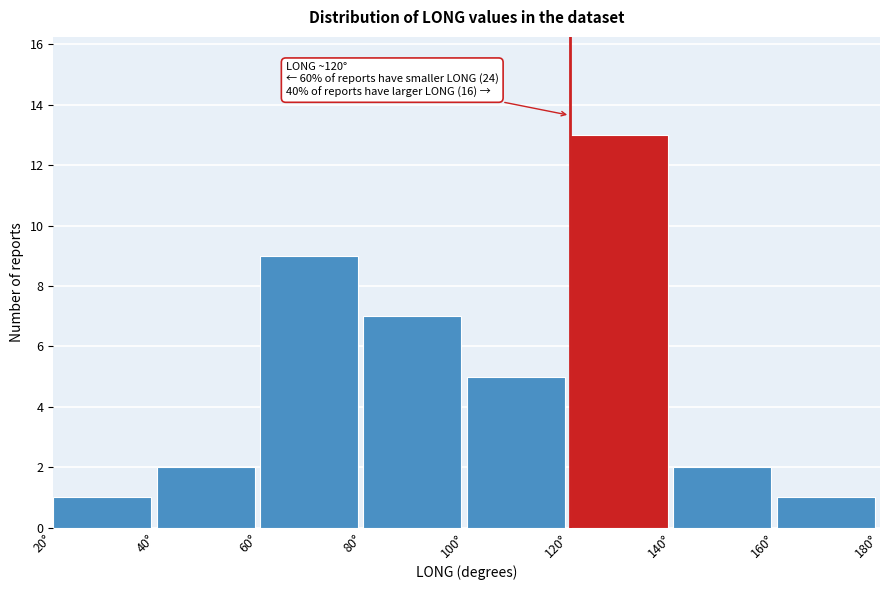

Over which range of the x-axis is the bar tallest?

120 to 140